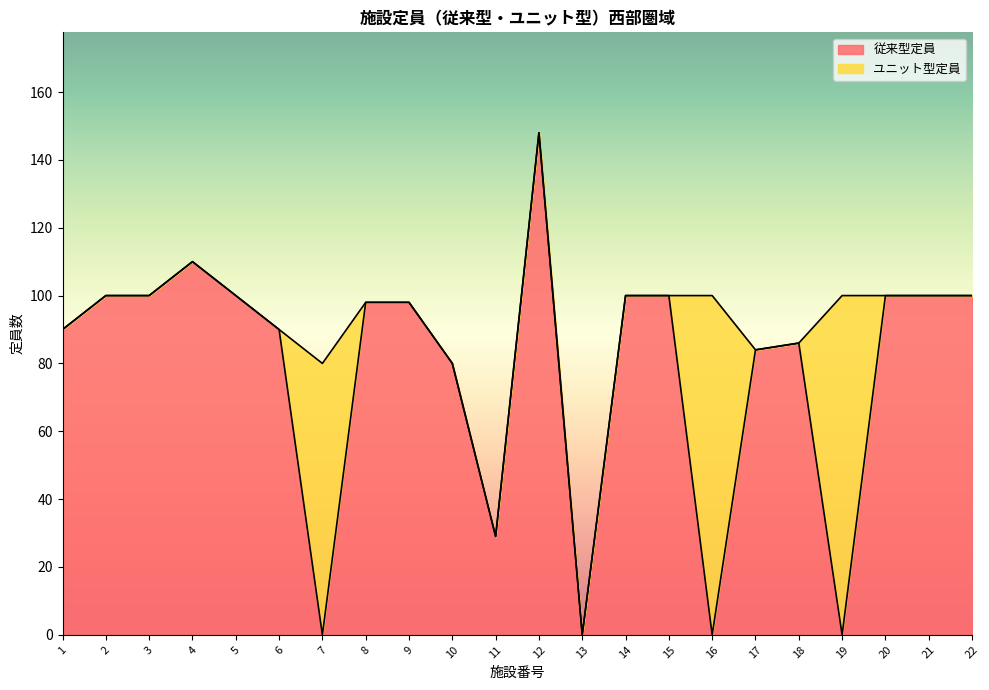

Where is the data nearest to the value 74?

10